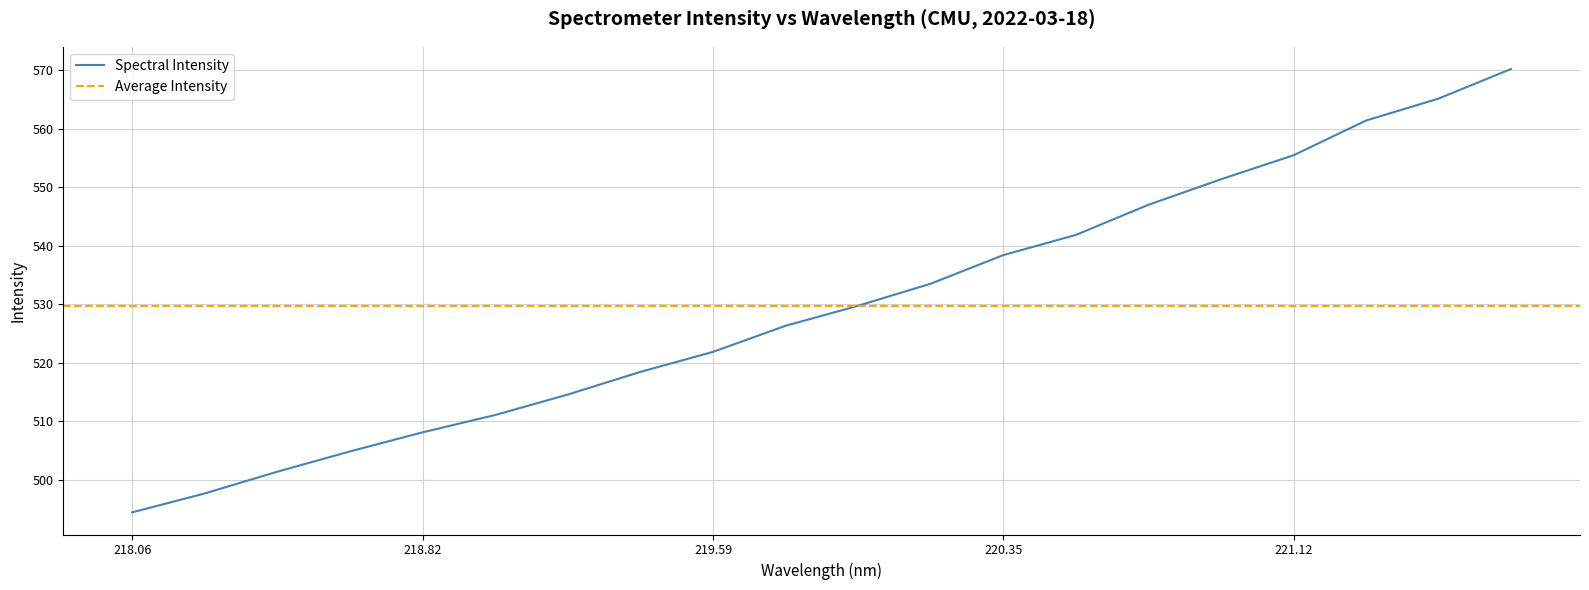

Reading left to right, transcribe all the data shown in this chart.

494.5	497.7	501.4	504.9	508.1	511.1	514.6	518.5	521.9	526.4	529.8	533.5	538.4	541.9	547.0	551.4	555.5	561.4	565.2	570.2